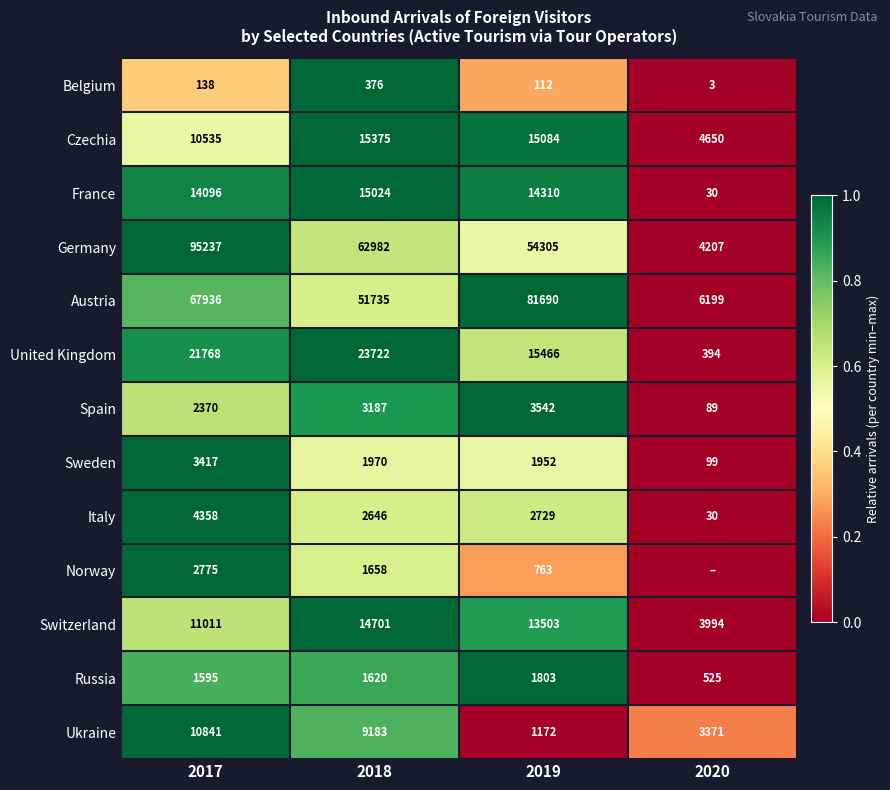

What value does the Spain series have at 2017, to the nearest 50?

2350